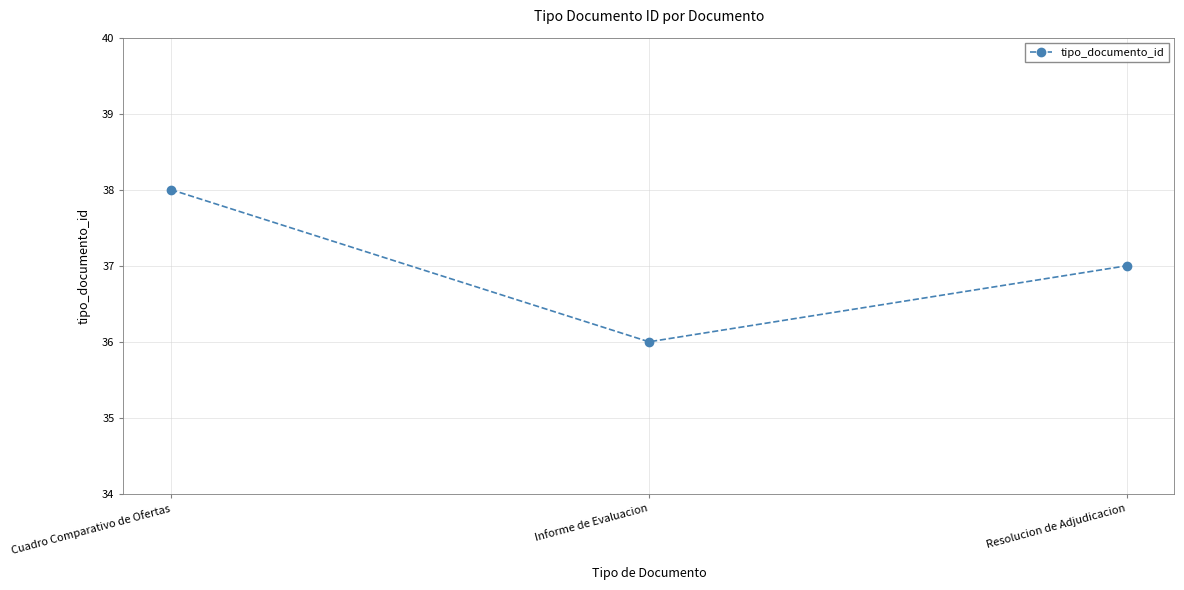

True or false: the data shows 38 at Cuadro Comparativo de Ofertas.

True